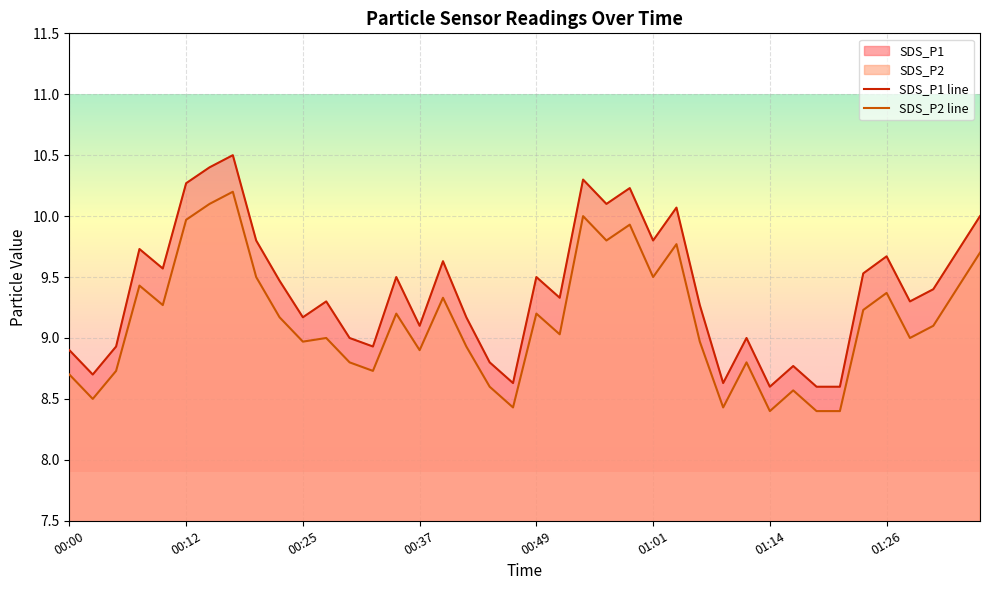

Which series has the largest range (max minus min)?

SDS_P1 line